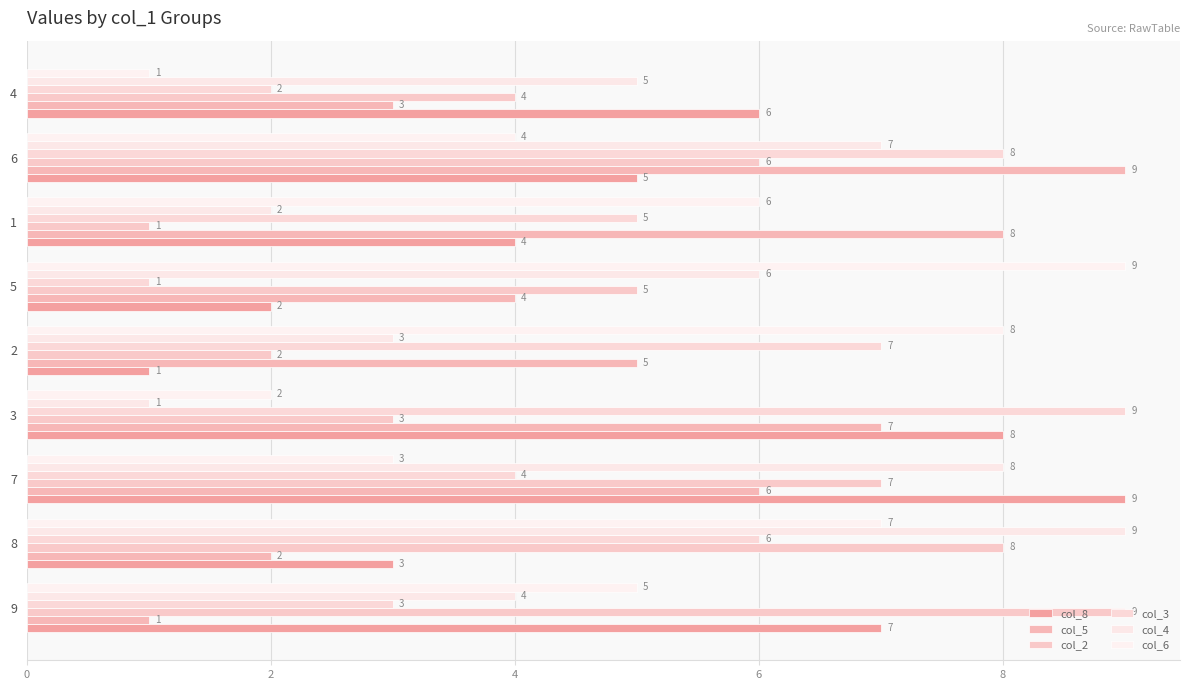

How many values in the col_4 series are below 5?

4